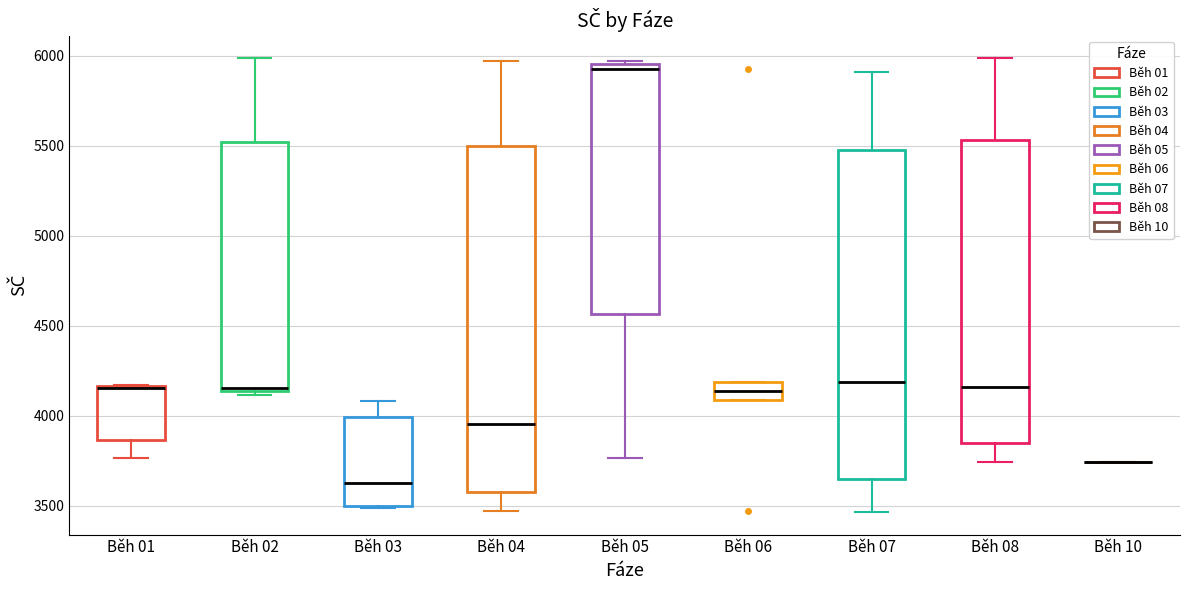

Reading left to right, read every box against the y-axis: the position of its median line, the range the box covers, and the ends of its whiskers. The values are not printed on the chart, so give them approximately, as read against the axis.

Běh 01: median 4150 (drawn on the box's upper edge), box 3850 to 4150, whiskers 3750 to 4150
Běh 02: median 4150 (just above the box's lower edge), box 4150 to 5500, whiskers 4100 to 6000
Běh 03: median 3650, box 3500 to 4000, whiskers 3500 to 4100
Běh 04: median 3950, box 3600 to 5500, whiskers 3450 to 5950
Běh 05: median 5900, box 4550 to 5950, whiskers 3750 to 5950
Běh 06: median 4150, box 4100 to 4200, whiskers 4100 to 4200
Běh 07: median 4200, box 3650 to 5500, whiskers 3450 to 5900
Běh 08: median 4150, box 3850 to 5550, whiskers 3750 to 6000
Běh 10: box collapsed to a line at 3750, whiskers 3750 to 3750